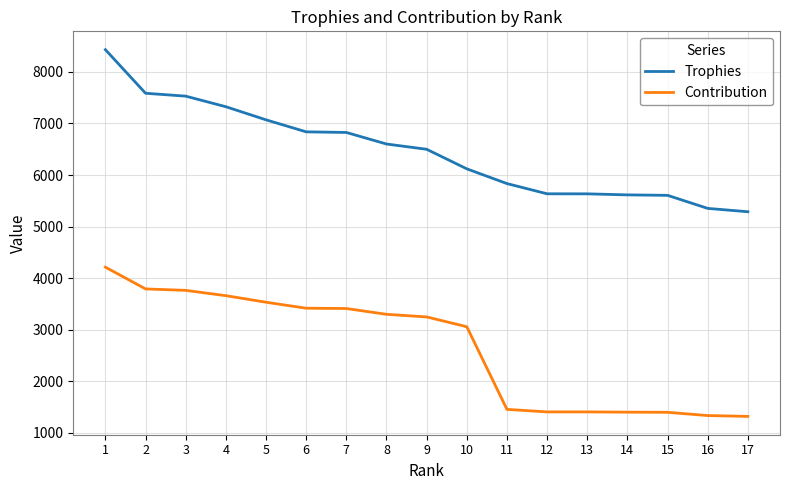

Which series changed the most between 7 and 10?

Trophies